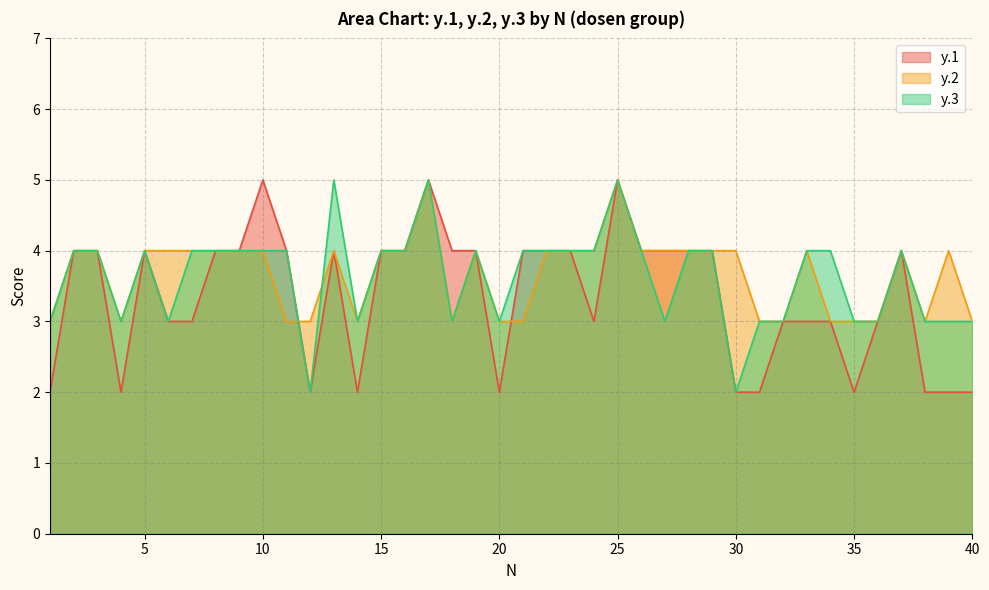

What is the difference between the maximum and minimum values in the y.2 series?

2